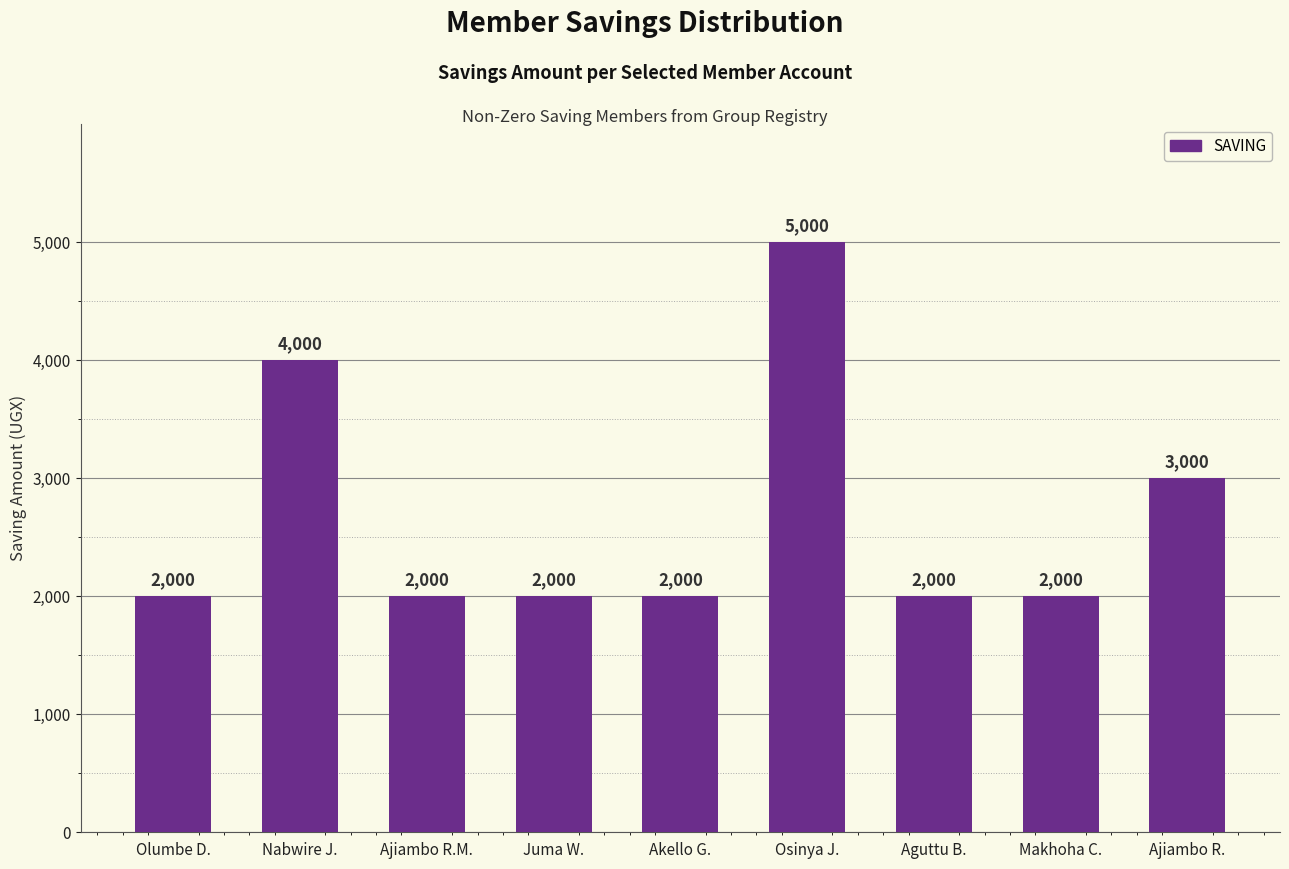

What is the approximate value at Aguttu B., to the nearest 10?

2000